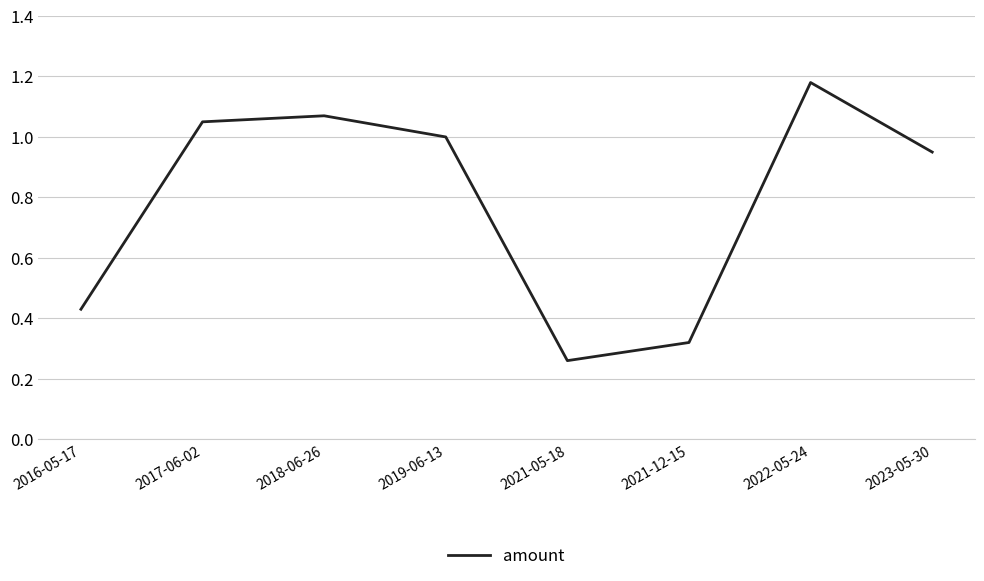

What is the sum of all values?

6.3